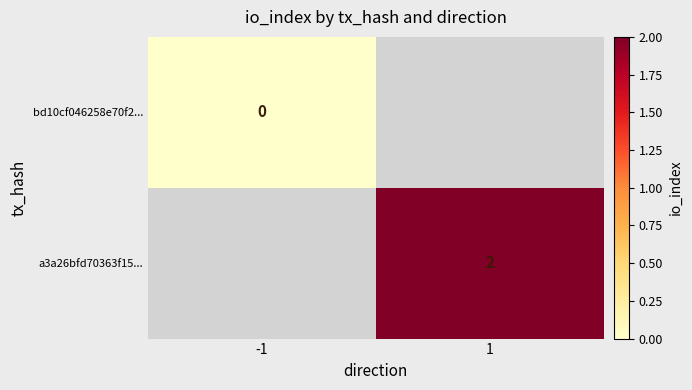

Is the value of bd10cf046258e70f2... at -1 greater than the value of a3a26bfd70363f15... at 1?

No